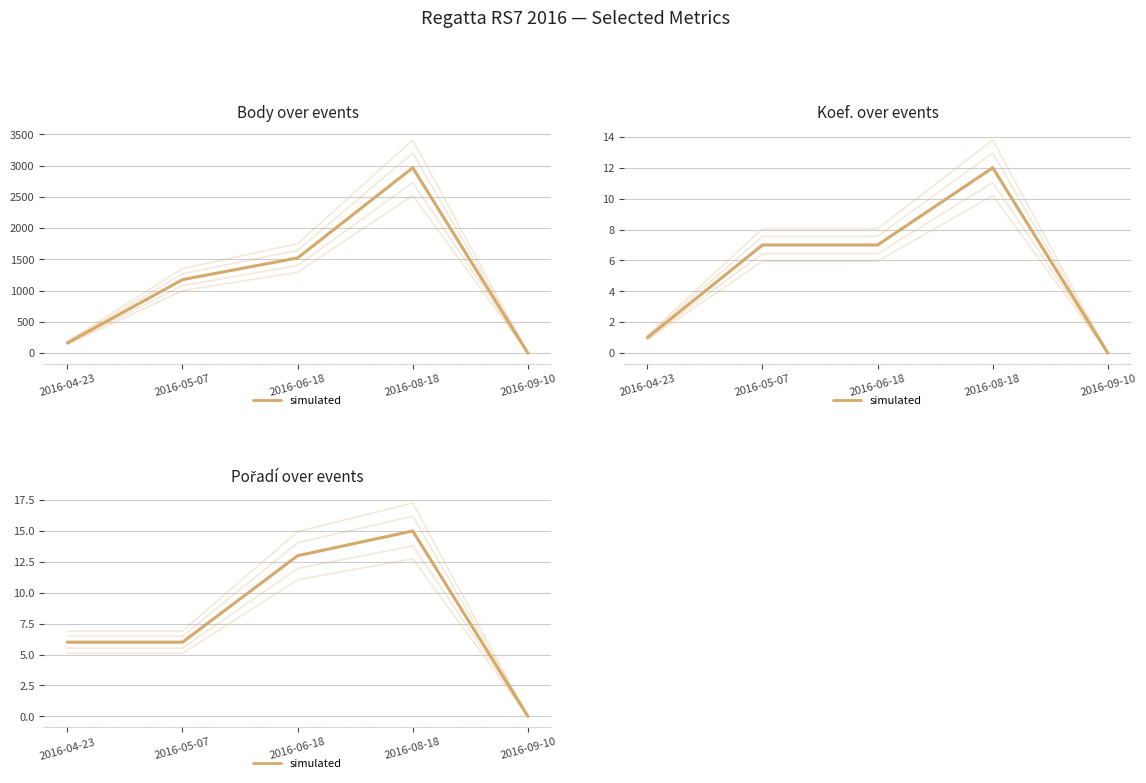

Where is the first local maximum?

2016-08-18